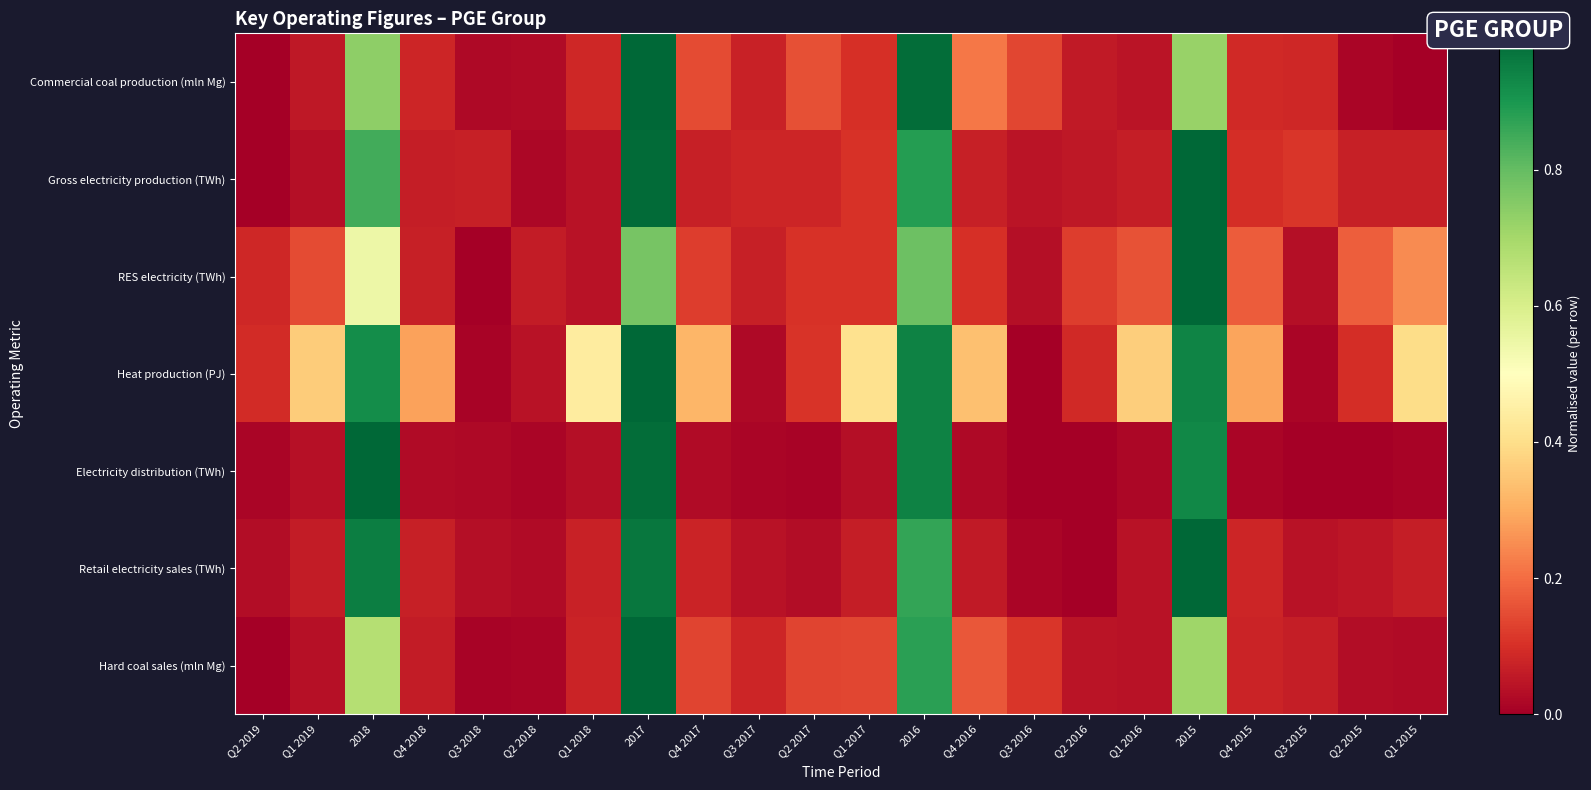

At how many categories does at least one series exceed 0?

22